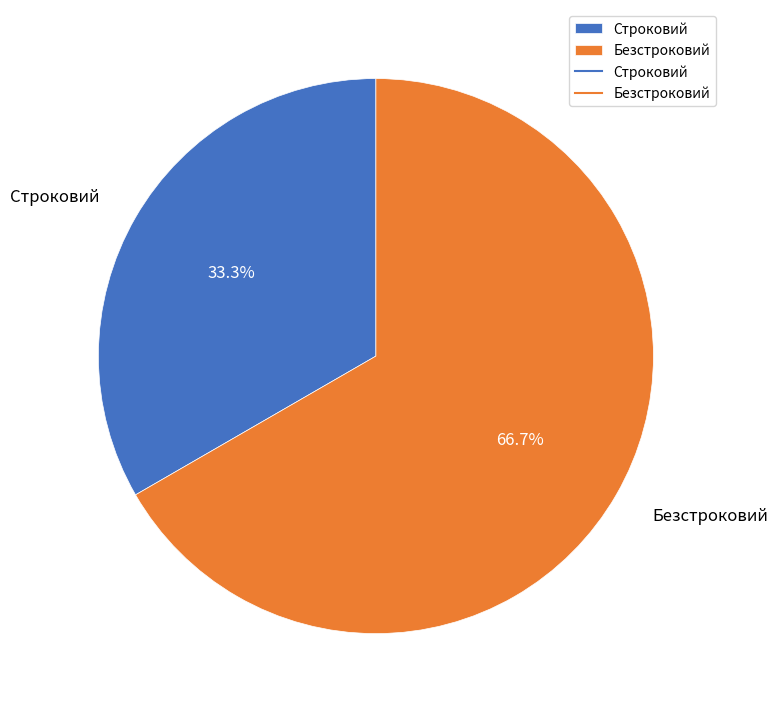

What is the ratio of the value at Безстроковий to the value at Строковий?

2.0